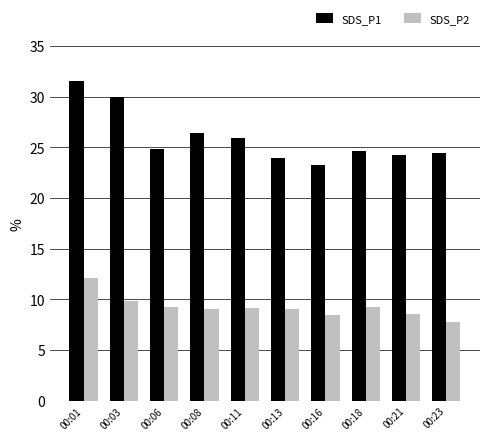

Rank the series at 00:23 from lowest to highest value.

SDS_P2, SDS_P1